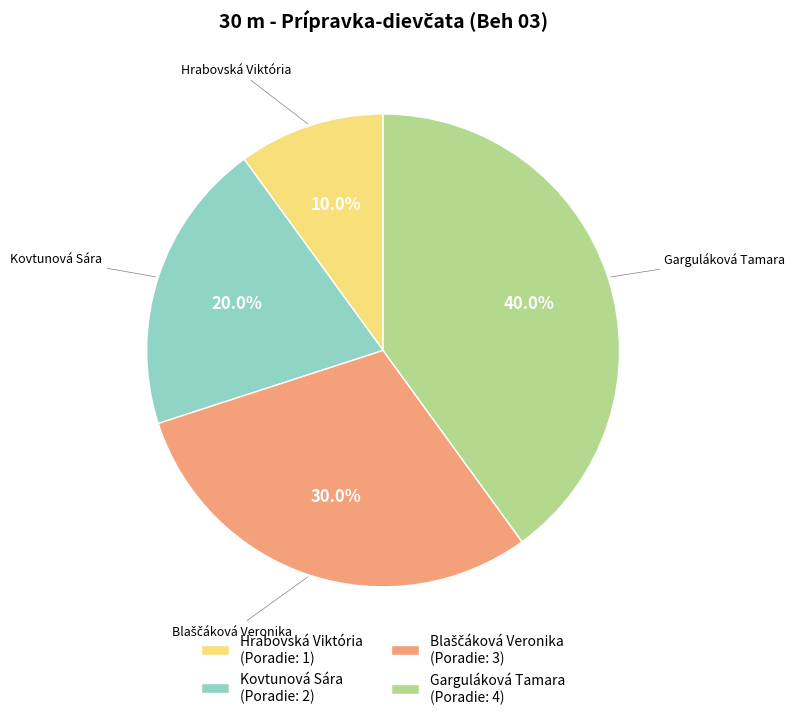

What is the smallest slice in the pie chart?

Hrabovská Viktória